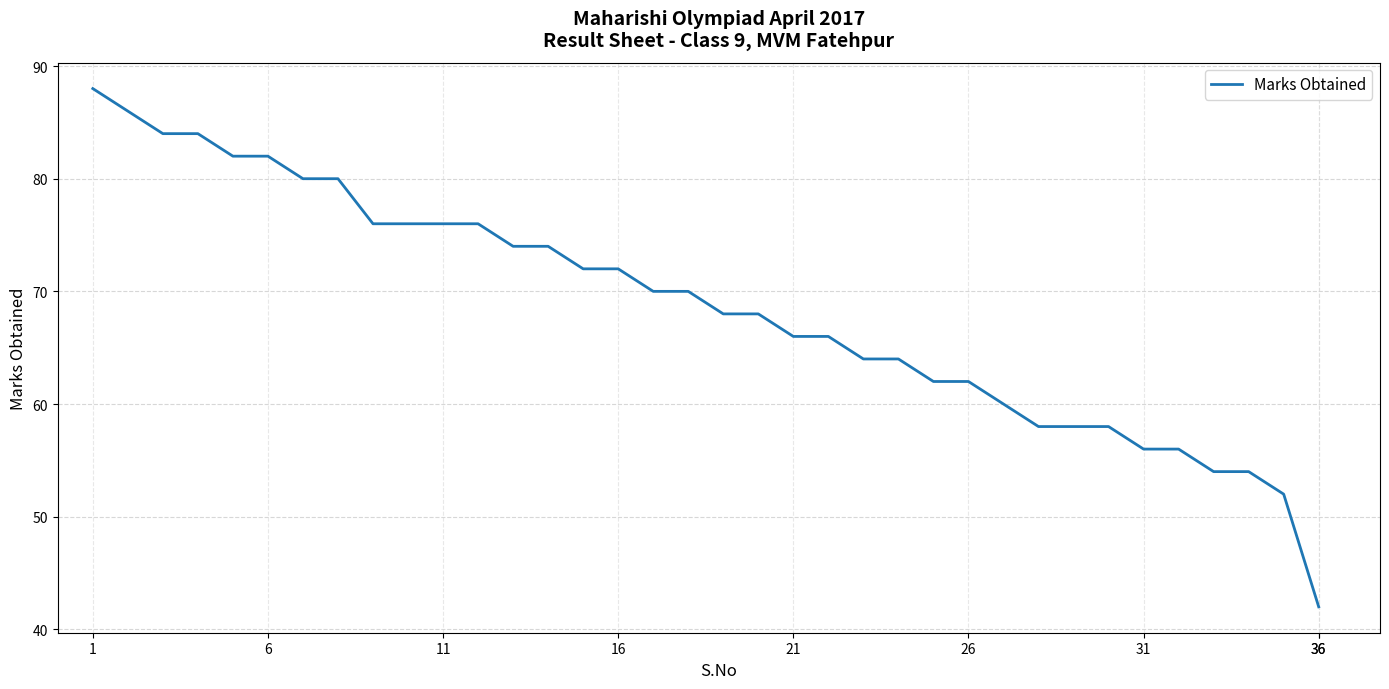

What is the maximum value shown in the chart?

88